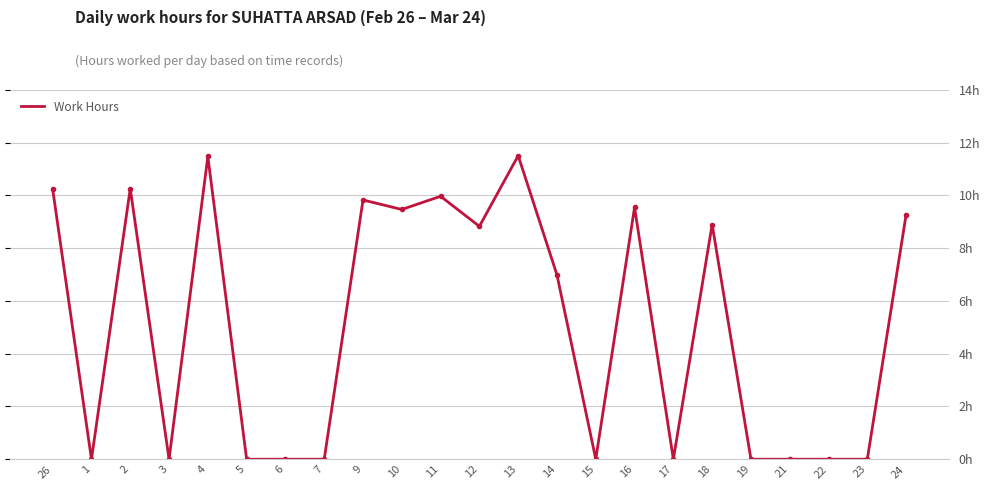

The value at 18 is 15.8. True or false?

False